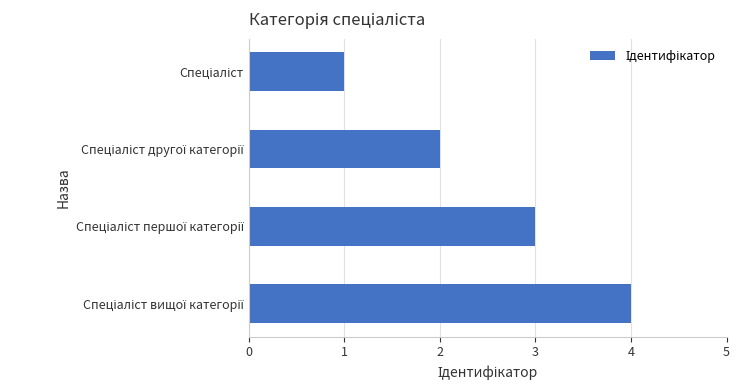

What is the sum of all values?

10